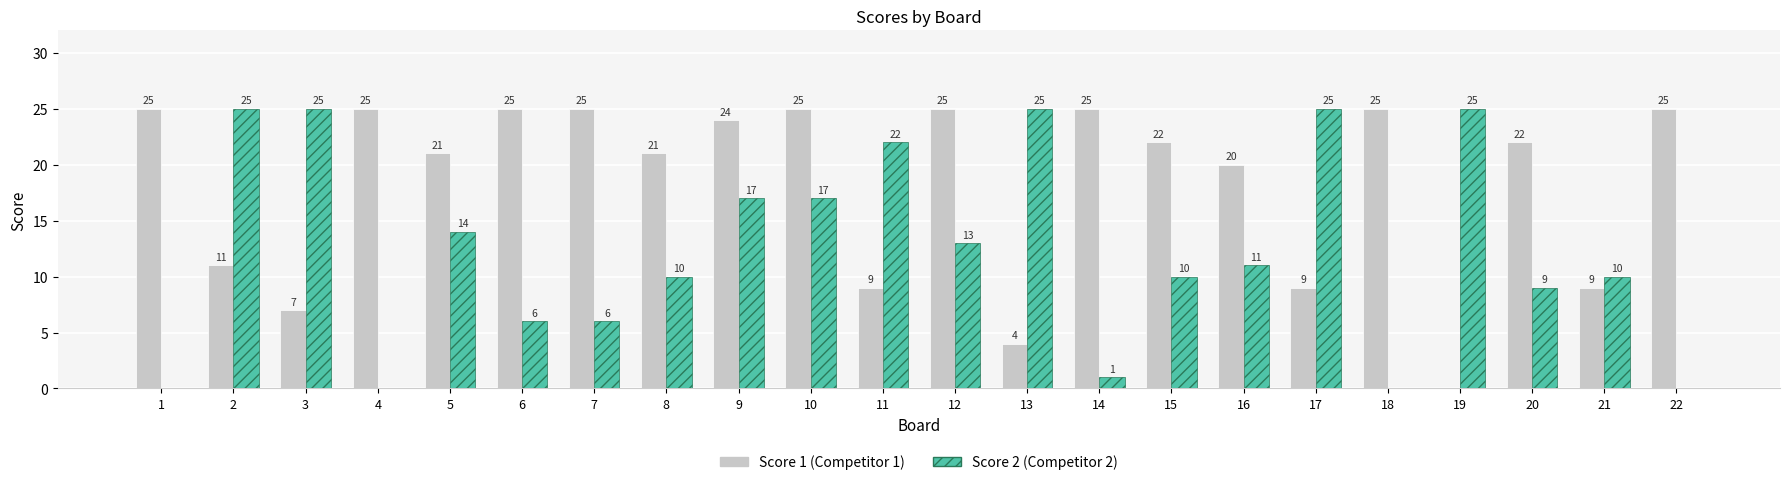

Are the bars horizontal?

No